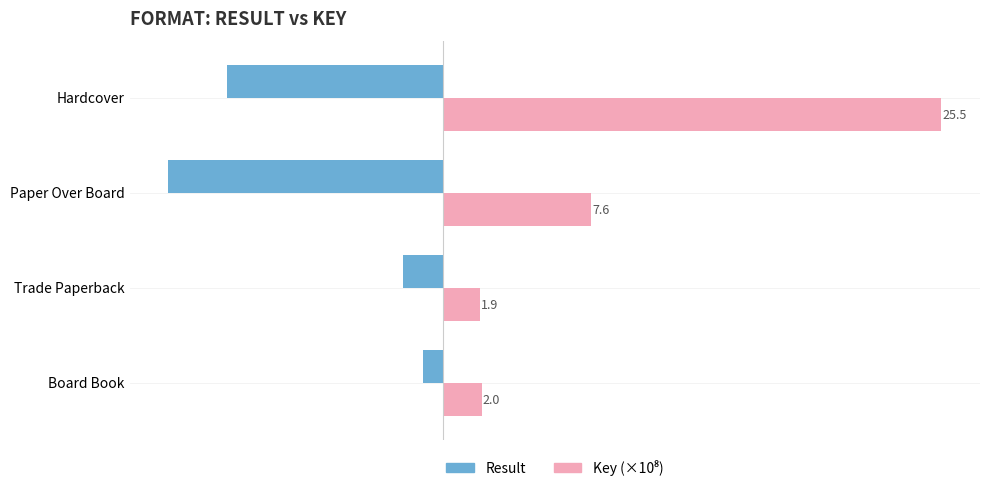

At how many categories does at least one series exceed 16?

1